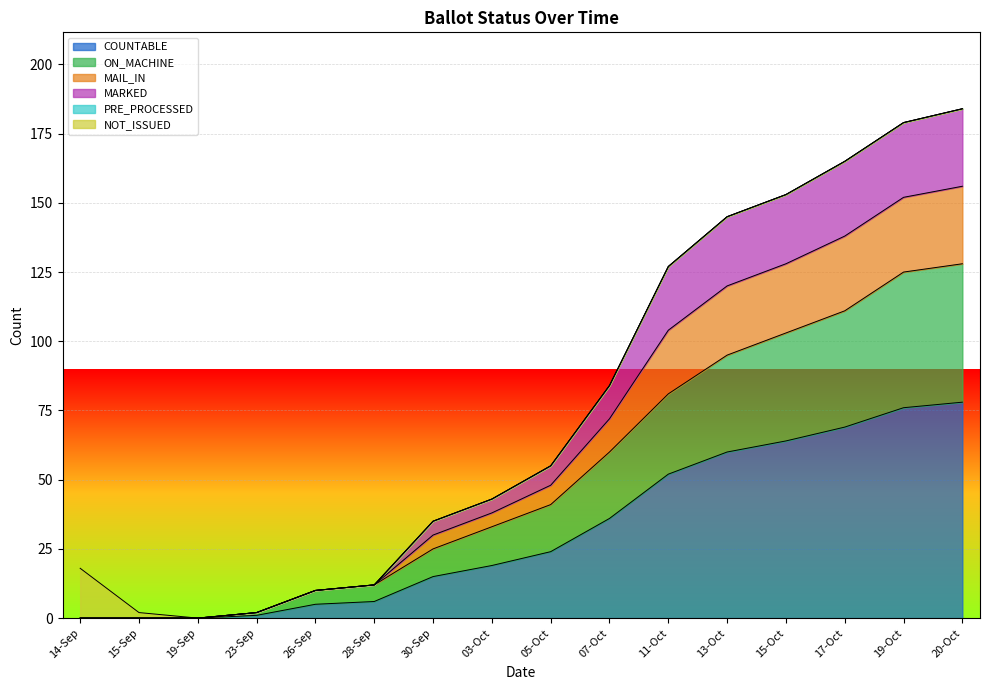

The MARKED series shows 43 at 03-Oct. True or false?

True